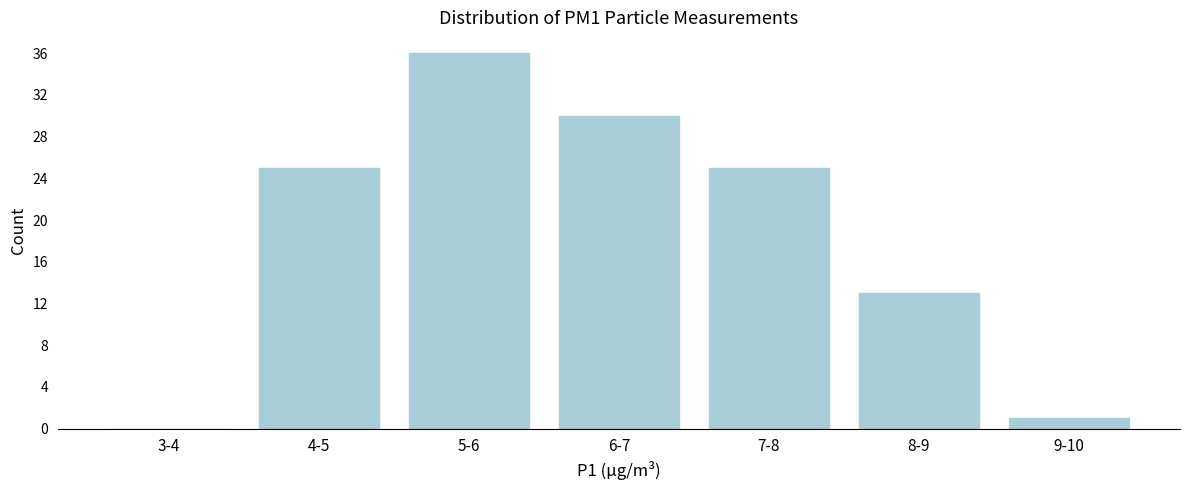

Reading left to right, what are all the values shown in this chart?

3-4=0	4-5=25	5-6=36	6-7=30	7-8=25	8-9=13	9-10=1